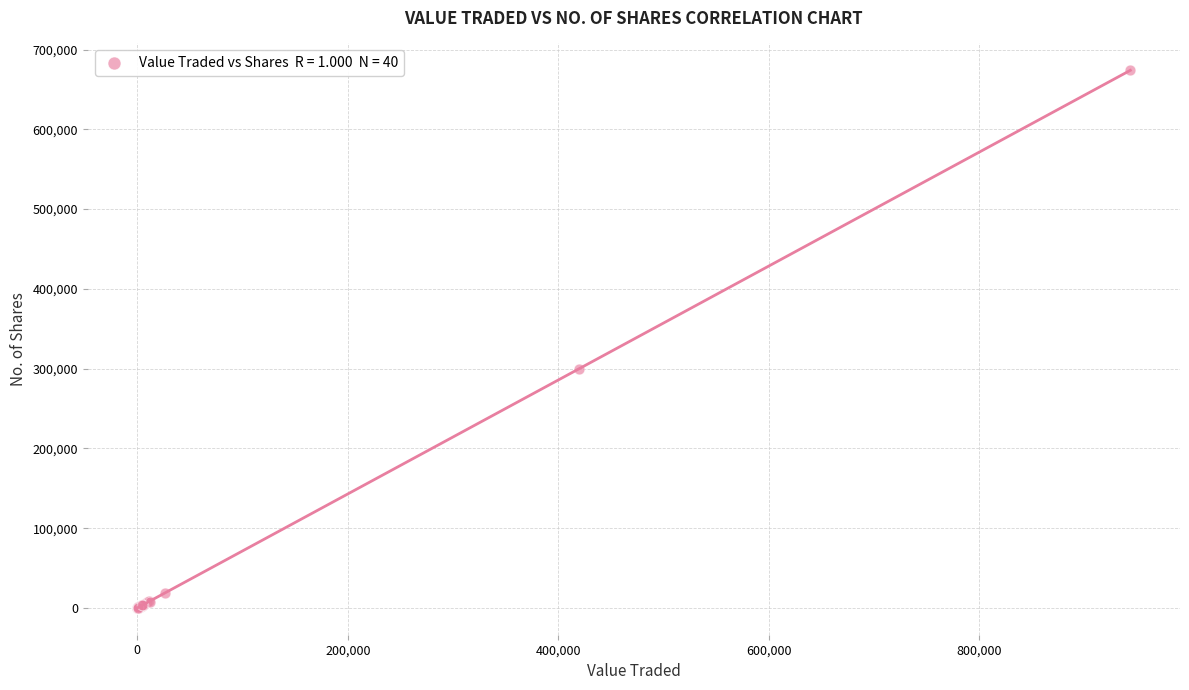

What Y value in the scatter plot is closest to 337053?

300136